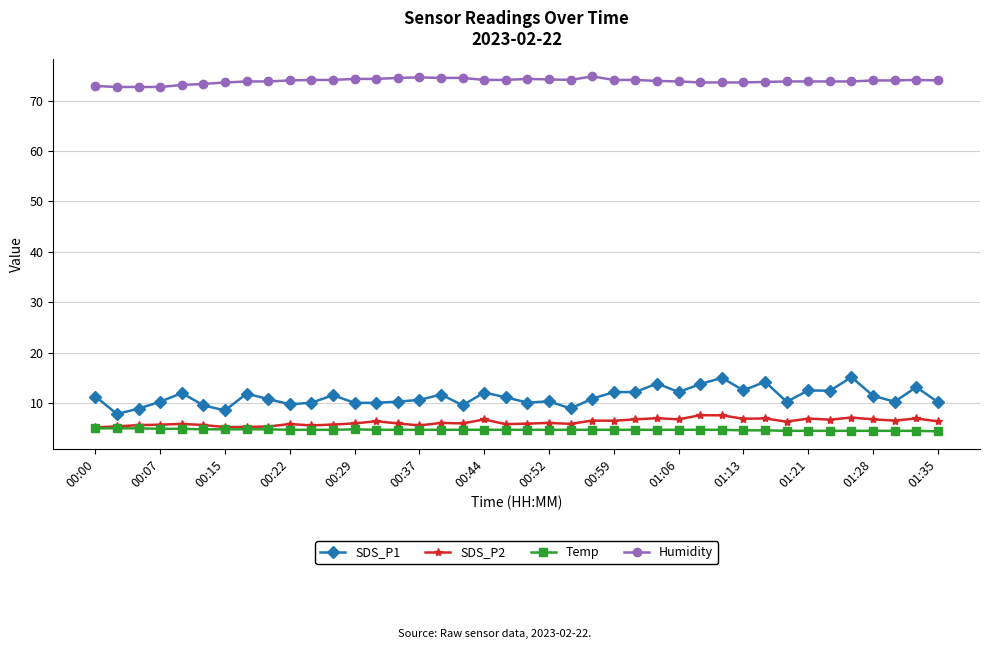

Is this an area chart (filled region under the line)?

No